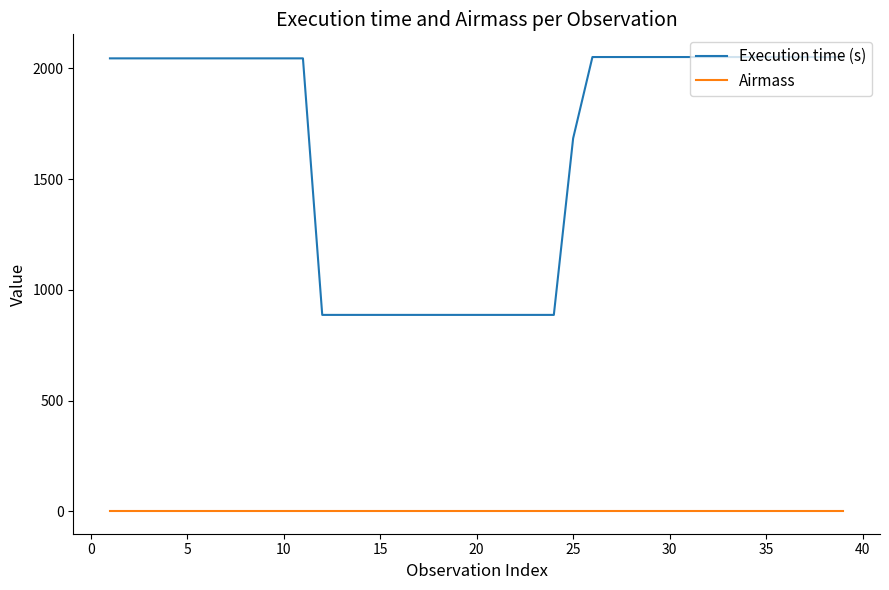

List the series in order of their peak value, highest first.

Execution time (s), Airmass